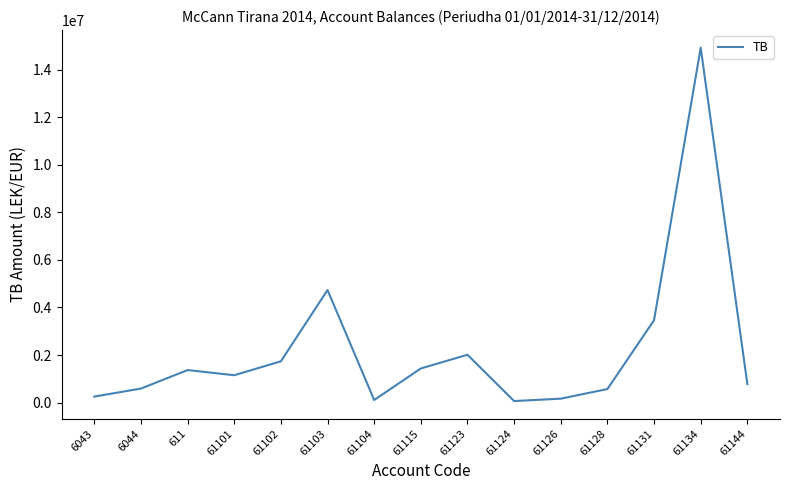

Is it true that the value at 6044 is 588118.9?

True